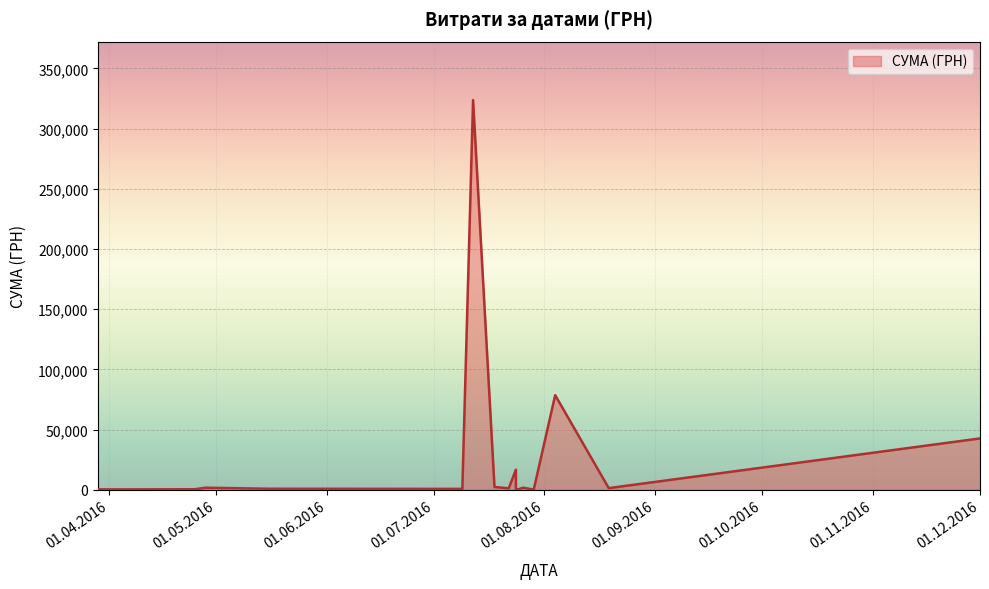

What is the minimum value shown in the chart?

34.3